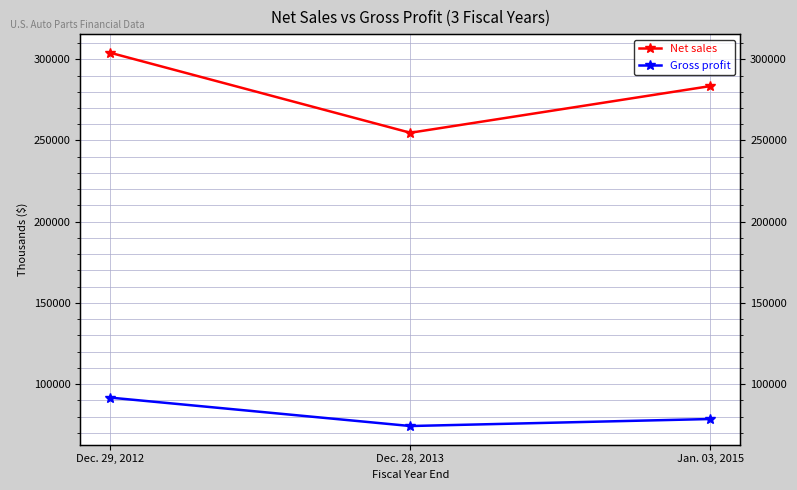

True or false: Gross profit has a value of 91638 at Dec. 29, 2012.

True